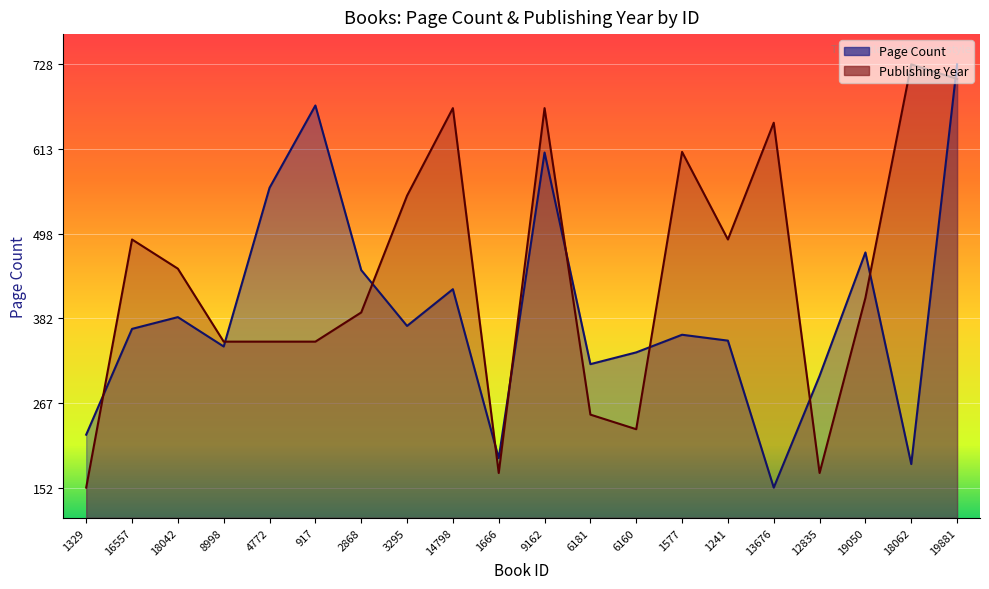

Is the value of Publishing Year at 8998 greater than the value of Page Count at 1577?

No